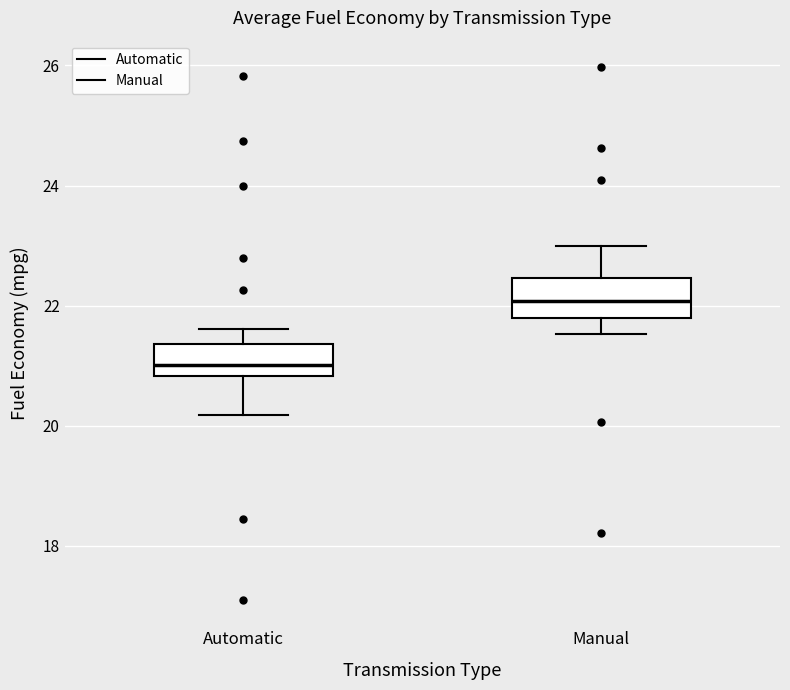

Reading left to right, read every box against the y-axis: the position of its median line, the range the box covers, and the ends of its whiskers. The values are not printed on the chart, so give them approximately, as read against the axis.

Automatic: median 21.0, box 20.8 to 21.4, whiskers 20.2 to 21.6
Manual: median 22.0, box 21.8 to 22.4, whiskers 21.6 to 23.0